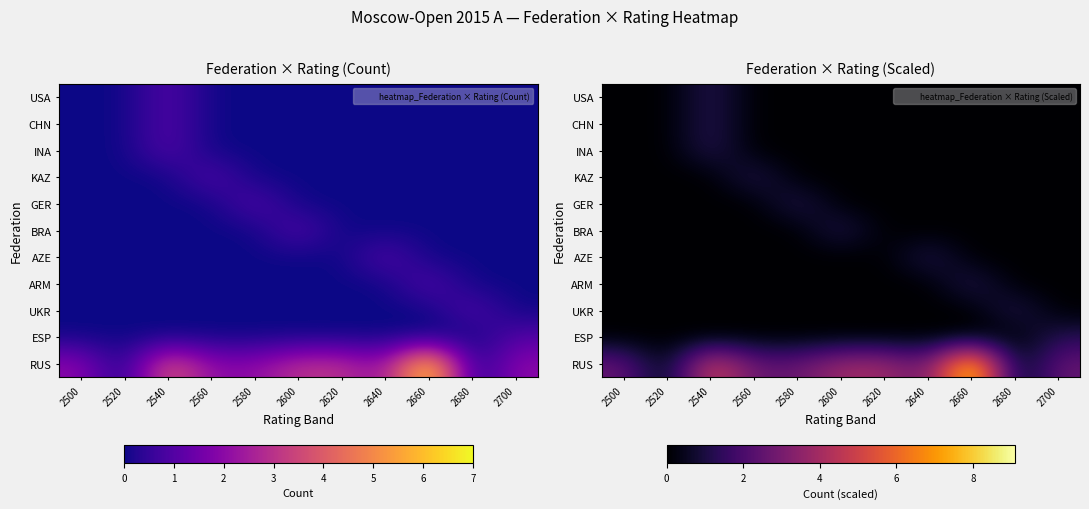

Which category has the lowest value across all series?

2520